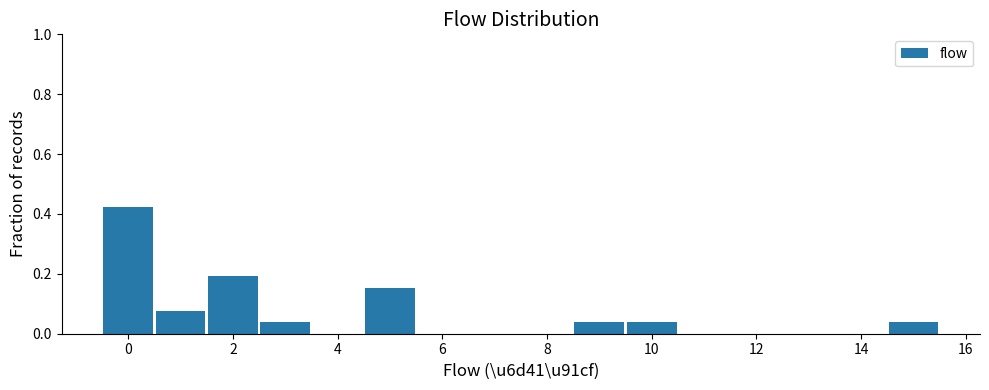

Reading left to right, list every bar in this chart as the range it spans on the x-axis followed by its height. Neither the bar edges nor the heights are printed on the chart, so give them approximately, as read against the axes.

-0.5 to 0.5: 0.42
0.5 to 1.5: 0.08
1.5 to 2.5: 0.20
2.5 to 3.5: 0.04
3.5 to 4.5: 0
4.5 to 5.5: 0.16
5.5 to 6.5: 0
6.5 to 7.5: 0
7.5 to 8.5: 0
8.5 to 9.5: 0.04
9.5 to 10.5: 0.04
10.5 to 11.5: 0
11.5 to 12.5: 0
12.5 to 13.5: 0
13.5 to 14.5: 0
14.5 to 15.5: 0.04